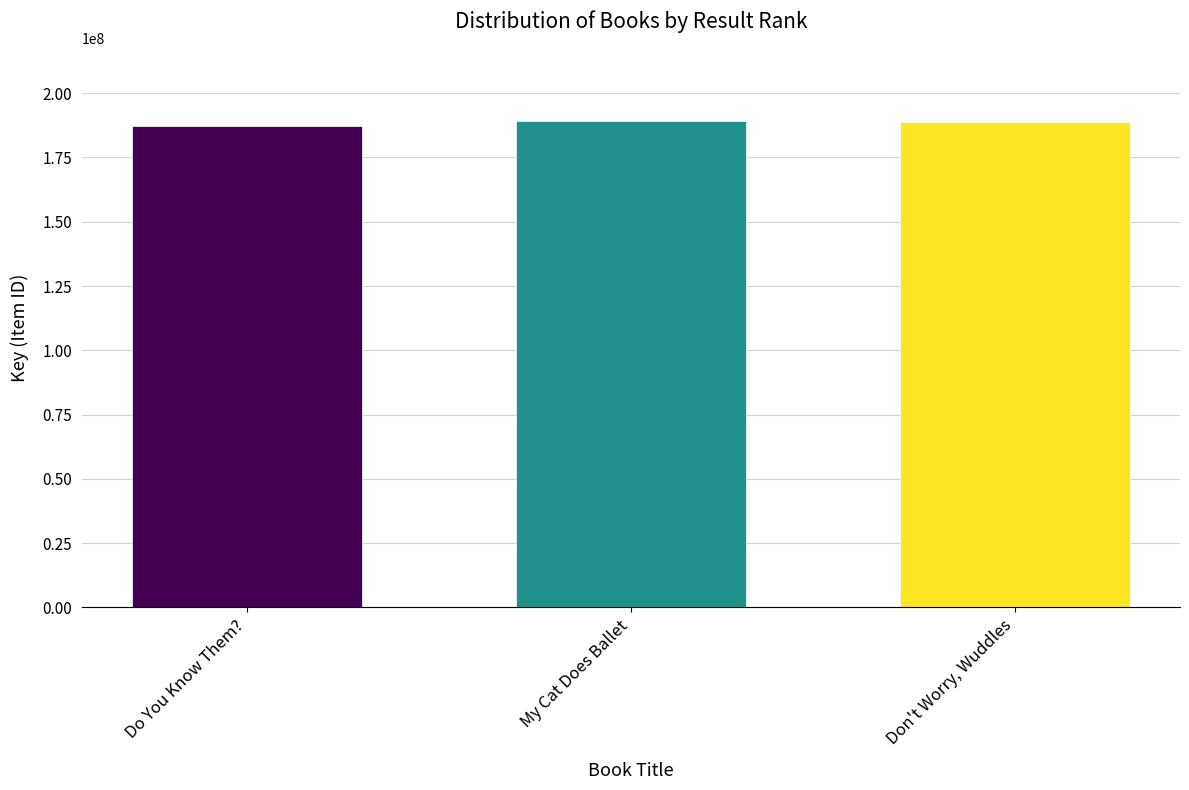

Where is the data nearest to the value 188074750?

Don't Worry, Wuddles